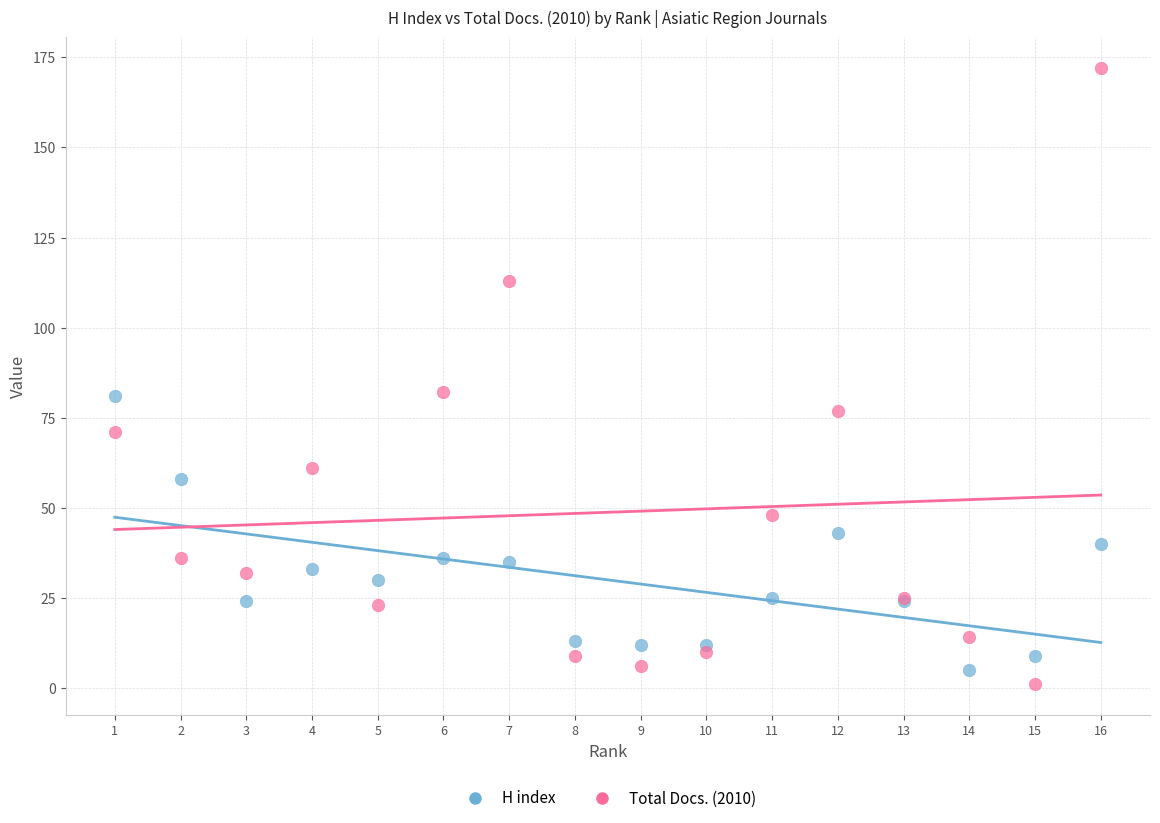

Which series reaches the maximum Y coordinate?

Total Docs. (2010)